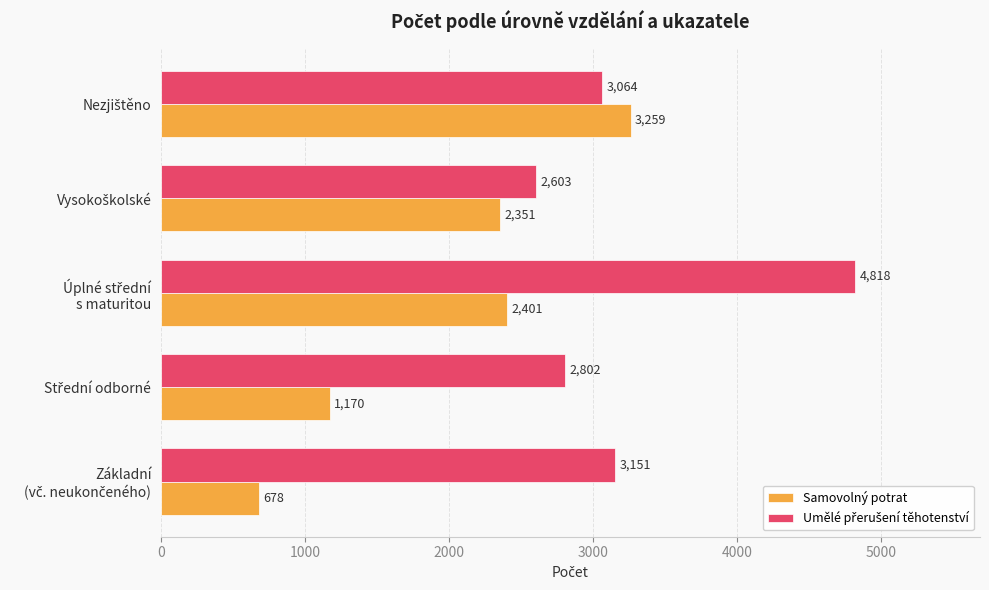

What is the difference between the maximum and second lowest values in the Samovolný potrat series?

2089